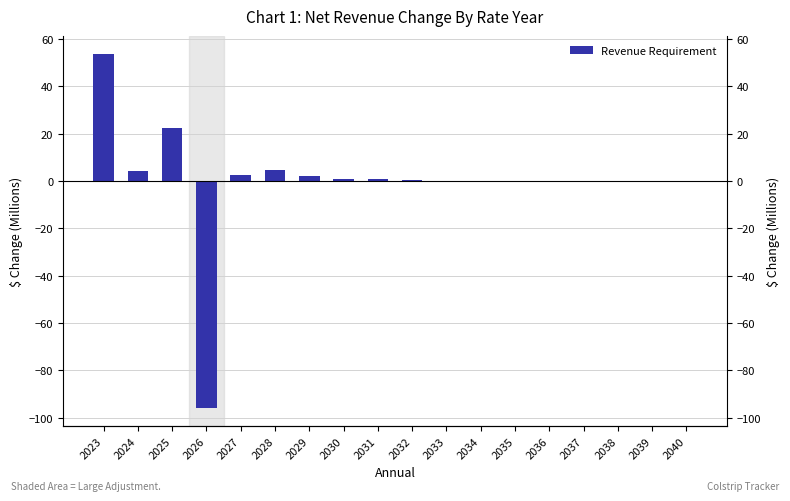

What is the maximum value shown in the chart?

53.9